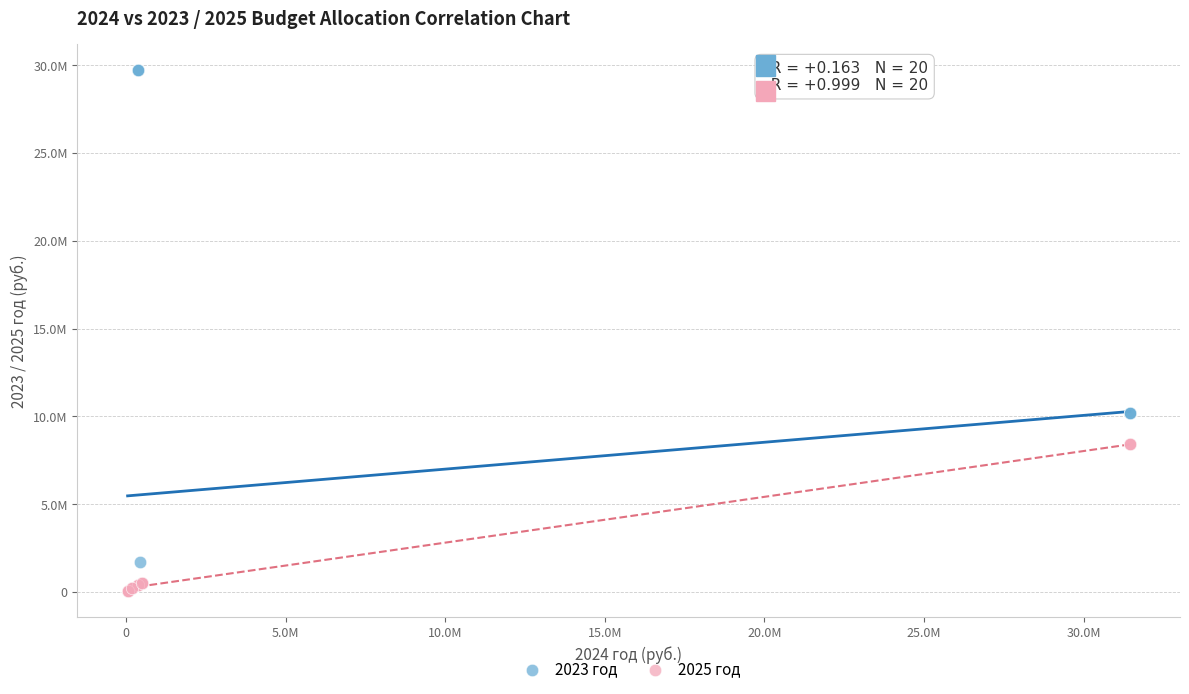

Which series has the largest Y range (max minus min)?

2023 год